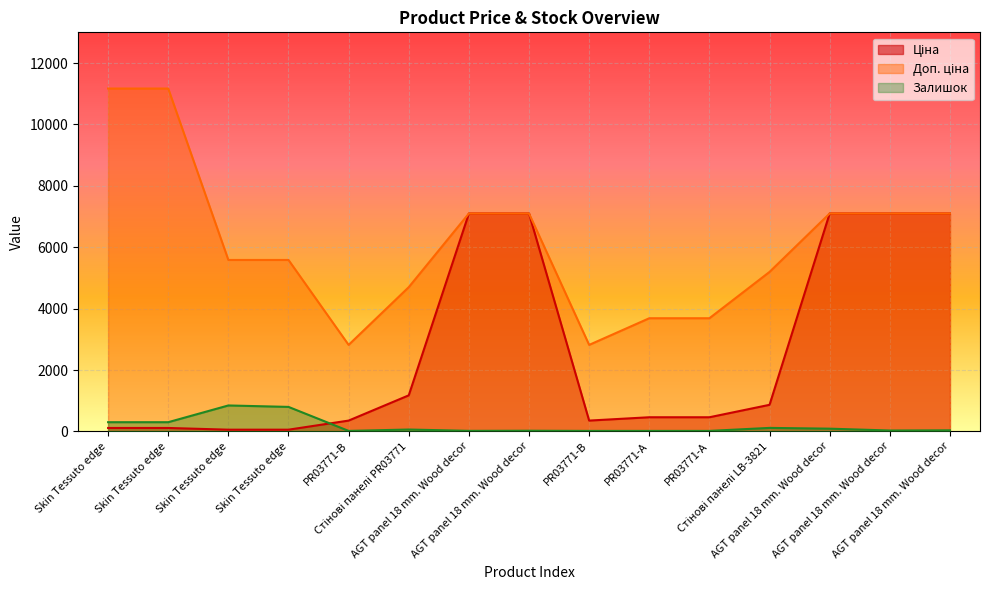

How many times do Залишок and Ціна cross each other?

1